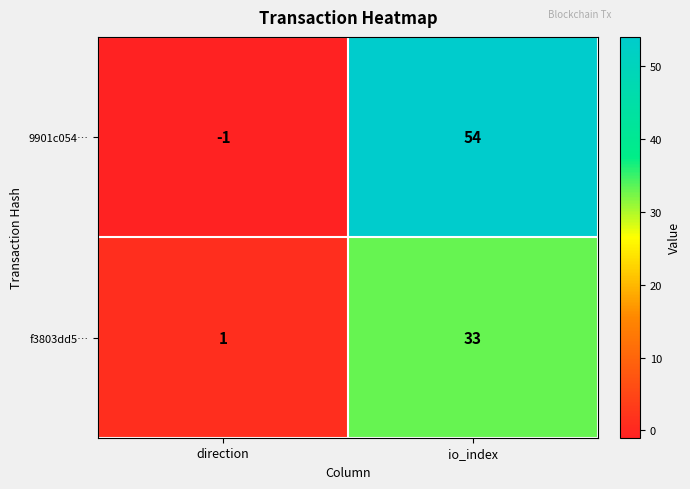

Read the 9901c054… value at io_index.

54